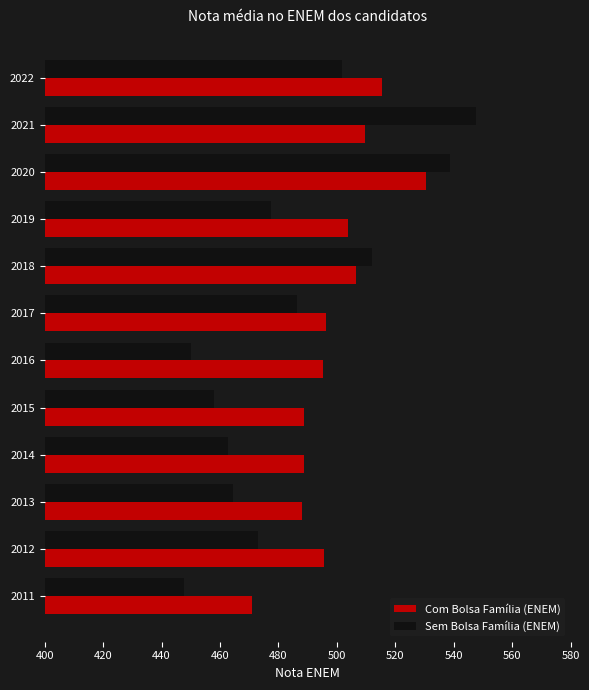

The value of Com Bolsa Família (ENEM) at 2021 is 128.1. True or false?

False